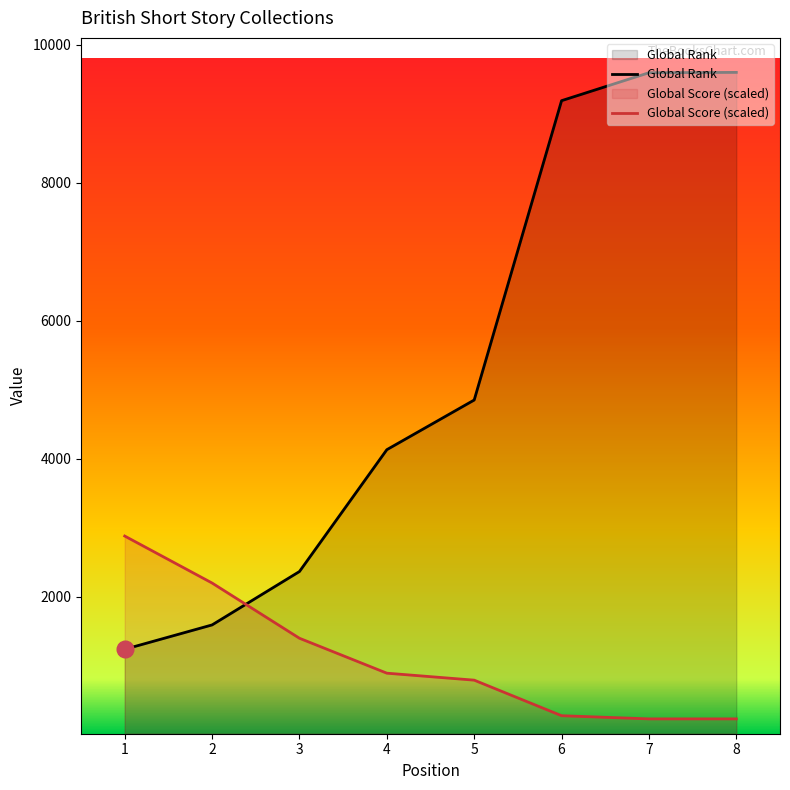

What is the difference between the highest and lowest values at 3?

967.3